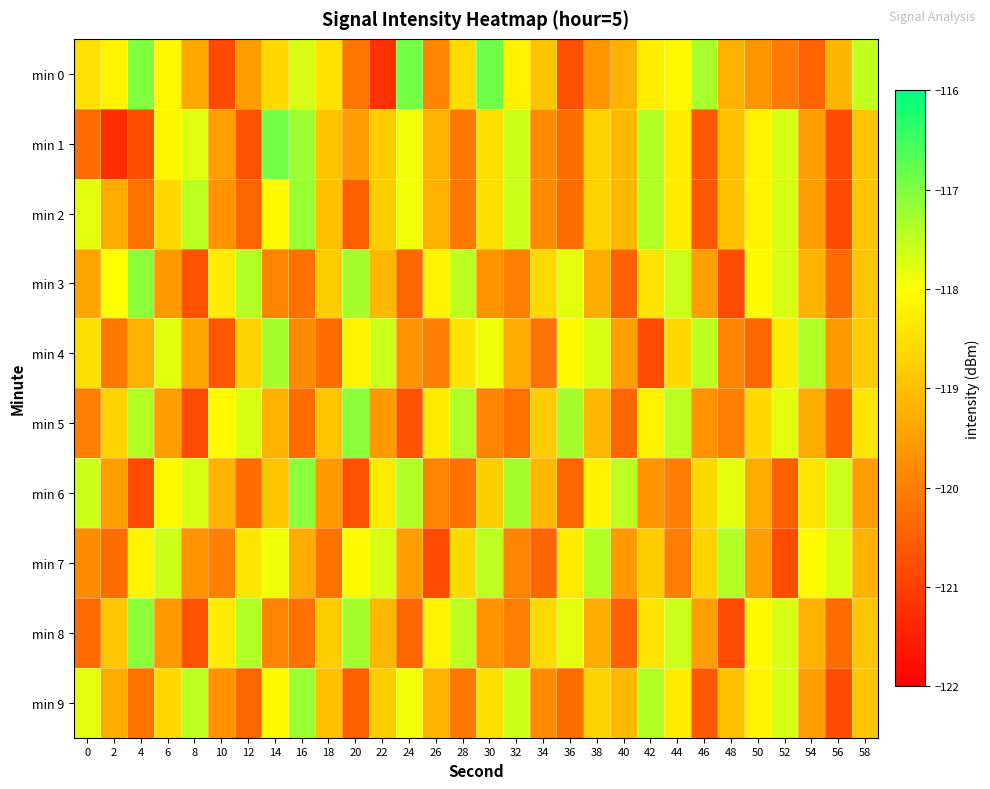

Reading left to right, list all the values displayed in this chart.

min 0: 0=-118.5	2=-118.2	4=-117.0	6=-118.1	8=-119.4	10=-120.8	12=-119.5	14=-118.6	16=-117.7	18=-118.5	20=-120.2	22=-121.2	24=-116.9	26=-119.9	28=-118.6	30=-116.9	32=-118.2	34=-118.9	36=-120.8	38=-119.6	40=-119.2	42=-118.3	44=-118.1	46=-117.3	48=-119.2	50=-119.6	52=-120.0	54=-120.4	56=-119.1	58=-117.5
min 1: 0=-120.3	2=-121.3	4=-120.8	6=-118.1	8=-117.8	10=-119.5	12=-120.7	14=-116.9	16=-117.2	18=-118.9	20=-119.5	22=-118.8	24=-117.9	26=-119.2	28=-120.1	30=-118.5	32=-117.6	34=-119.8	36=-120.3	38=-118.7	40=-119.1	42=-117.4	44=-118.3	46=-120.6	48=-119.0	50=-118.2	52=-117.7	54=-119.5	56=-120.8	58=-118.9
min 2: 0=-117.8	2=-119.3	4=-120.2	6=-118.6	8=-117.5	10=-119.7	12=-120.4	14=-118.1	16=-117.2	18=-119.0	20=-120.5	22=-118.8	24=-117.9	26=-119.2	28=-120.1	30=-118.5	32=-117.6	34=-119.8	36=-120.3	38=-118.7	40=-119.1	42=-117.4	44=-118.3	46=-120.6	48=-119.0	50=-118.2	52=-117.7	54=-119.5	56=-120.8	58=-118.9
min 3: 0=-119.4	2=-118.0	4=-117.1	6=-119.6	8=-120.7	10=-118.3	12=-117.4	14=-119.9	16=-120.2	18=-118.8	20=-117.3	22=-119.1	24=-120.4	26=-118.2	28=-117.5	30=-119.7	32=-120.0	34=-118.6	36=-117.8	38=-119.3	40=-120.5	42=-118.4	44=-117.6	46=-119.5	48=-120.8	50=-118.1	52=-117.7	54=-119.2	56=-120.3	58=-118.9
min 4: 0=-118.5	2=-120.1	4=-119.2	6=-117.8	8=-119.4	10=-120.6	12=-118.7	14=-117.3	16=-119.8	18=-120.3	20=-118.2	22=-117.6	24=-119.7	26=-120.0	28=-118.4	30=-117.9	32=-119.3	34=-120.2	36=-118.1	38=-117.7	40=-119.5	42=-120.8	44=-118.6	46=-117.5	48=-119.9	50=-120.4	52=-118.3	54=-117.4	56=-119.6	58=-118.8
min 5: 0=-120.0	2=-118.7	4=-117.4	6=-119.5	8=-120.8	10=-118.1	12=-117.7	14=-119.2	16=-120.3	18=-118.9	20=-117.1	22=-119.6	24=-120.7	26=-118.3	28=-117.4	30=-119.9	32=-120.2	34=-118.8	36=-117.3	38=-119.1	40=-120.4	42=-118.2	44=-117.5	46=-119.7	48=-120.0	50=-118.6	52=-117.8	54=-119.3	56=-120.5	58=-118.4
min 6: 0=-117.6	2=-119.5	4=-120.8	6=-118.1	8=-117.7	10=-119.2	12=-120.3	14=-118.9	16=-117.1	18=-119.6	20=-120.7	22=-118.3	24=-117.4	26=-119.9	28=-120.2	30=-118.8	32=-117.3	34=-119.1	36=-120.4	38=-118.2	40=-117.5	42=-119.7	44=-120.0	46=-118.6	48=-117.8	50=-119.3	52=-120.5	54=-118.4	56=-117.6	58=-119.5
min 7: 0=-119.8	2=-120.3	4=-118.2	6=-117.6	8=-119.7	10=-120.0	12=-118.4	14=-117.9	16=-119.3	18=-120.2	20=-118.1	22=-117.7	24=-119.5	26=-120.8	28=-118.6	30=-117.5	32=-119.9	34=-120.4	36=-118.3	38=-117.4	40=-119.6	42=-118.8	44=-120.0	46=-118.7	48=-117.4	50=-119.5	52=-120.8	54=-118.1	56=-117.7	58=-119.2
min 8: 0=-120.3	2=-118.9	4=-117.1	6=-119.6	8=-120.7	10=-118.3	12=-117.4	14=-119.9	16=-120.2	18=-118.8	20=-117.3	22=-119.1	24=-120.4	26=-118.2	28=-117.5	30=-119.7	32=-120.0	34=-118.6	36=-117.8	38=-119.3	40=-120.5	42=-118.4	44=-117.6	46=-119.5	48=-120.8	50=-118.1	52=-117.7	54=-119.2	56=-120.3	58=-118.9
min 9: 0=-117.8	2=-119.3	4=-120.2	6=-118.6	8=-117.5	10=-119.7	12=-120.4	14=-118.1	16=-117.2	18=-119.0	20=-120.5	22=-118.8	24=-117.9	26=-119.2	28=-120.1	30=-118.5	32=-117.6	34=-119.8	36=-120.3	38=-118.7	40=-119.1	42=-117.4	44=-118.3	46=-120.6	48=-119.0	50=-118.2	52=-117.7	54=-119.5	56=-120.8	58=-118.9